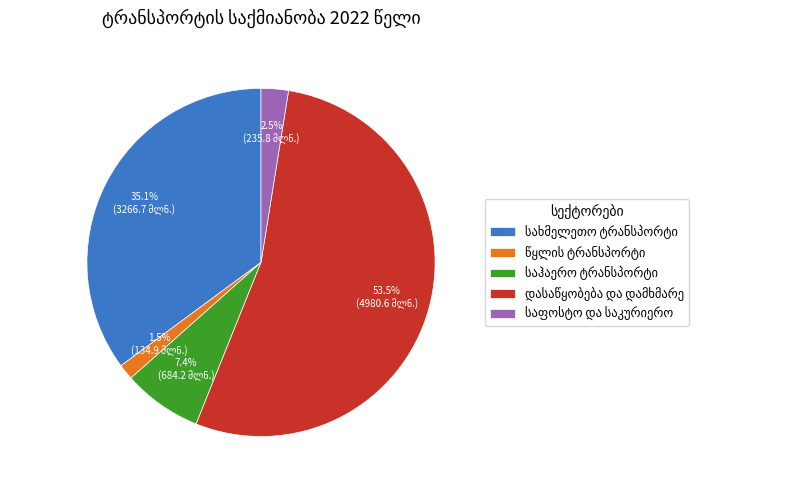

Is there a majority slice in this chart?

Yes